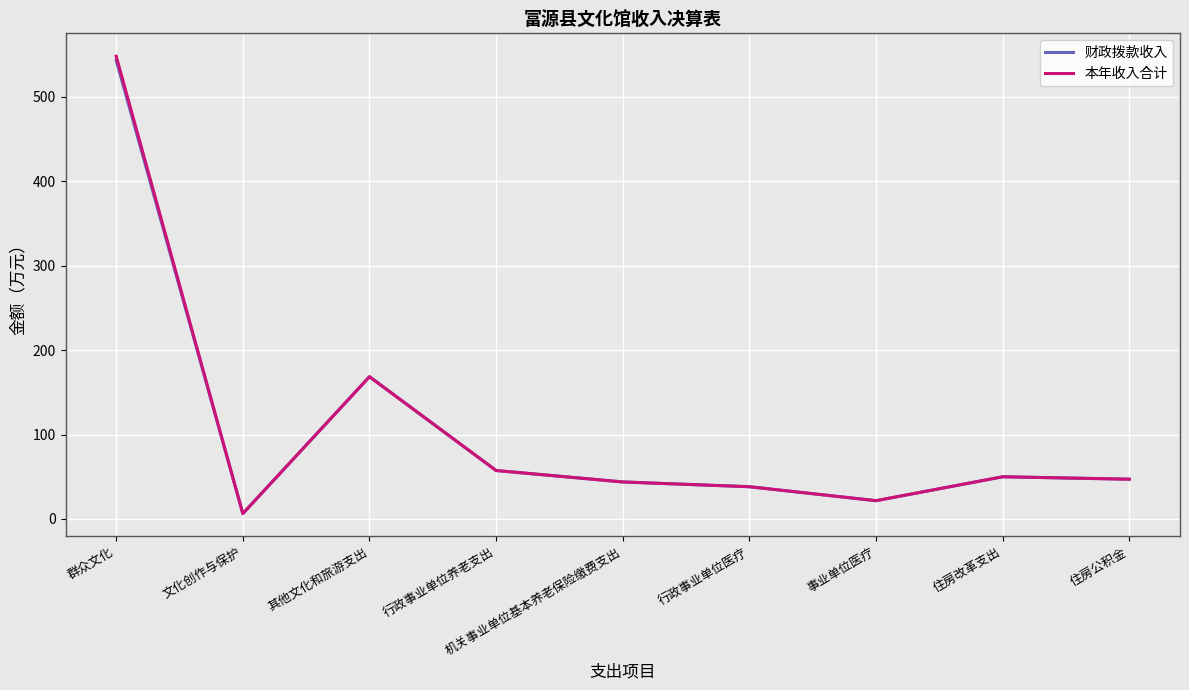

Is it true that 本年收入合计 equals 24.3 at 住房改革支出?

False